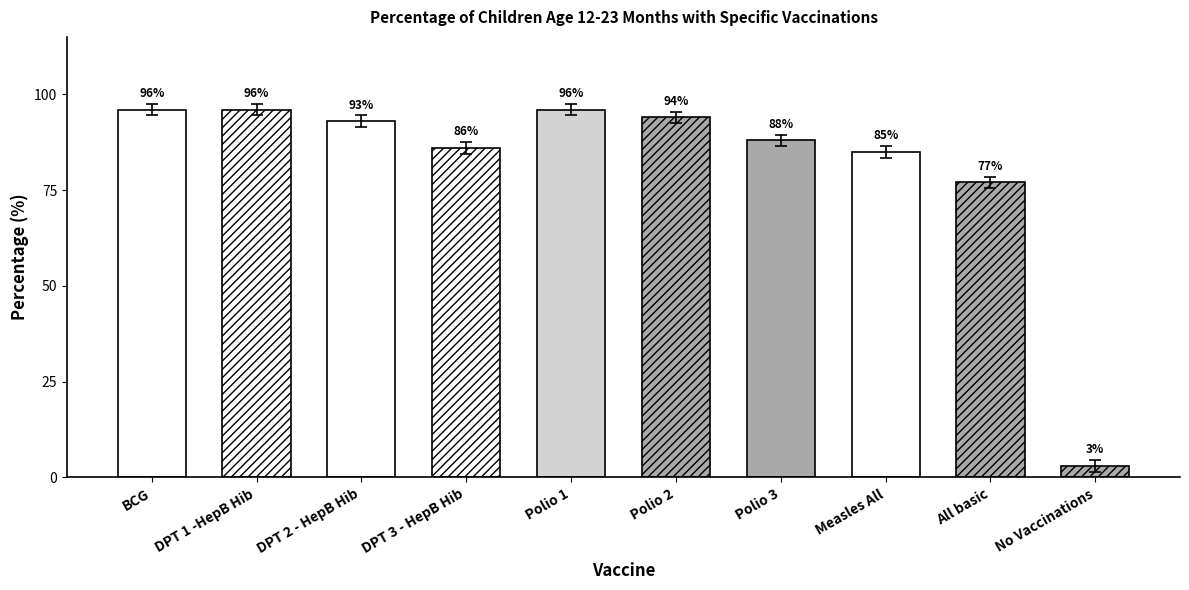

Reading left to right, list all the values displayed in this chart.

BCG=96	DPT 1 -HepB Hib=96	DPT 2 - HepB Hib=93	DPT 3 - HepB Hib=86	Polio 1=96	Polio 2=94	Polio 3=88	Measles All=85	All basic=77	No Vaccinations=3